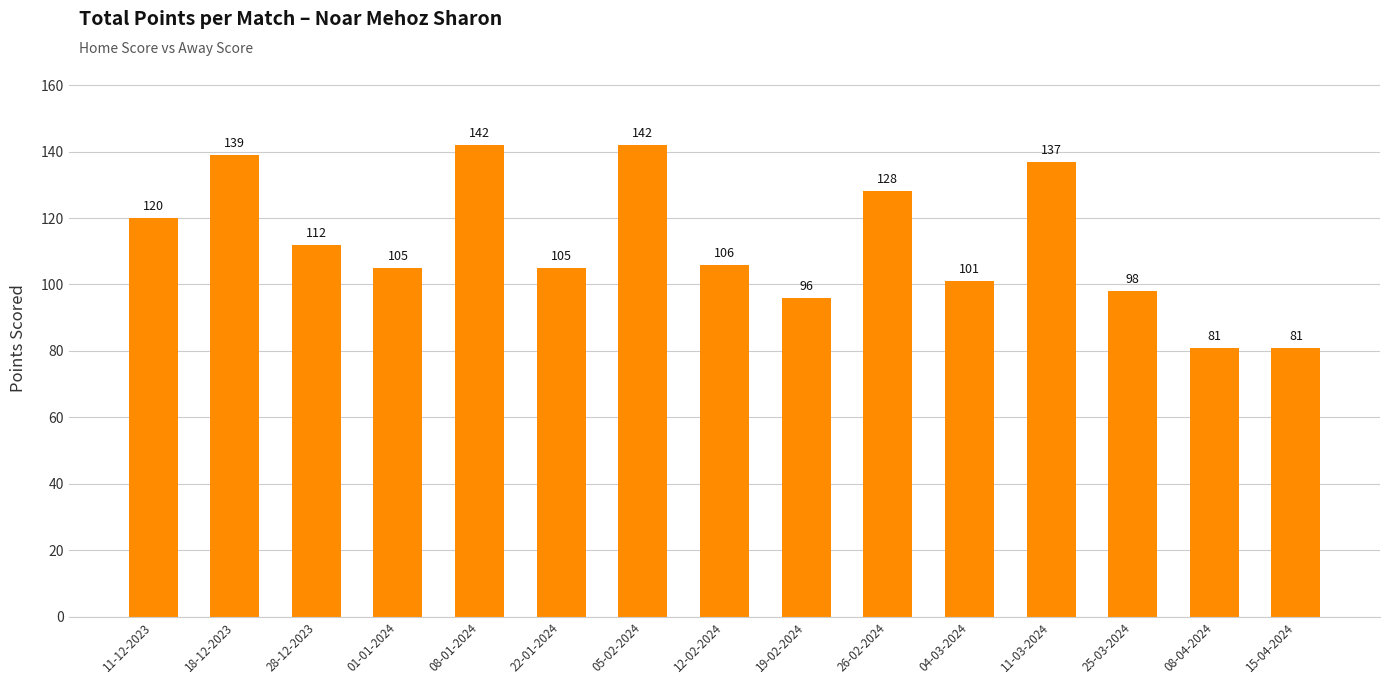

What is the sum of the values at 04-03-2024 and 19-02-2024?

197